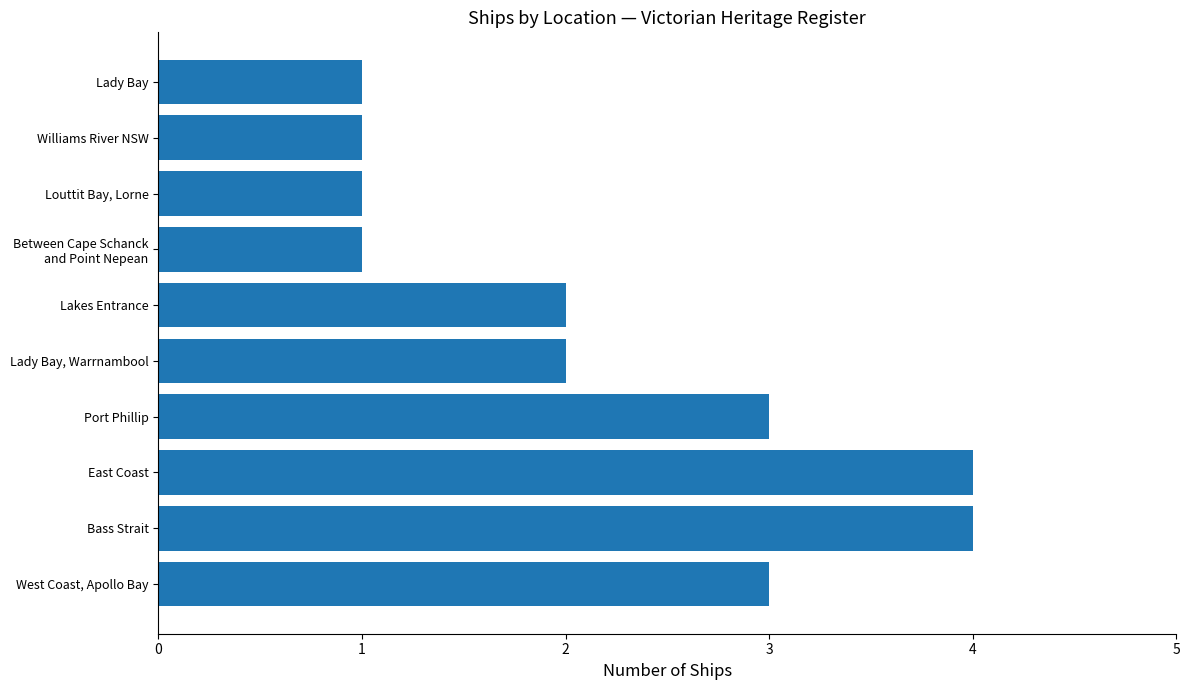

What is the change in value from East Coast to Lady Bay?

-3